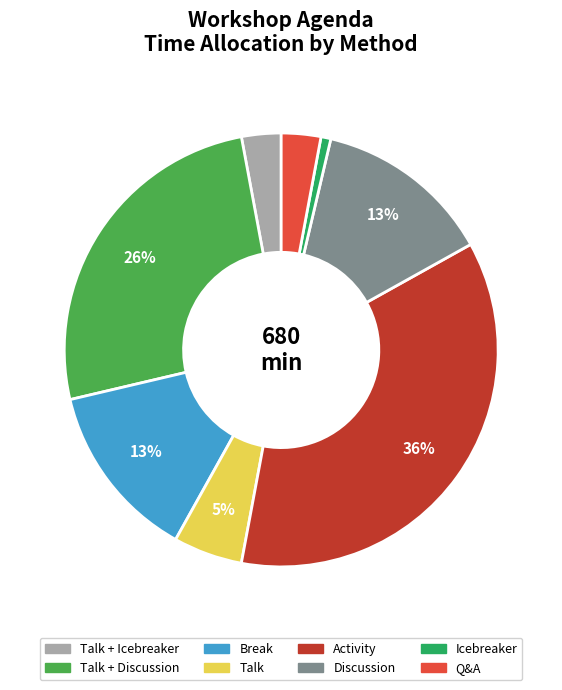

How many slices are in this pie chart?

8